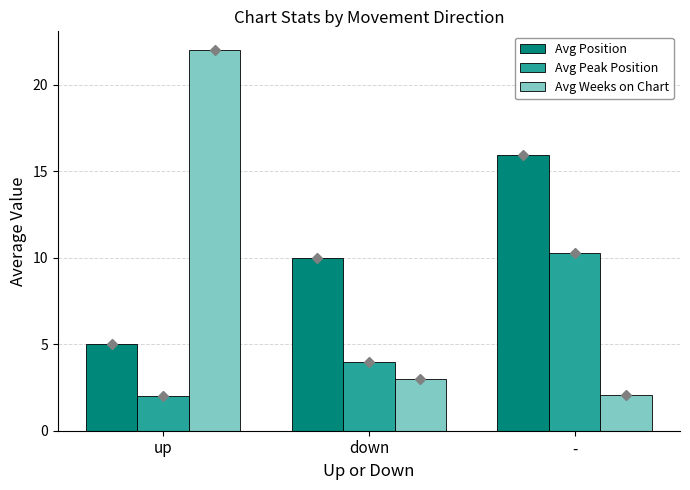

How many bars are there in each group?

3